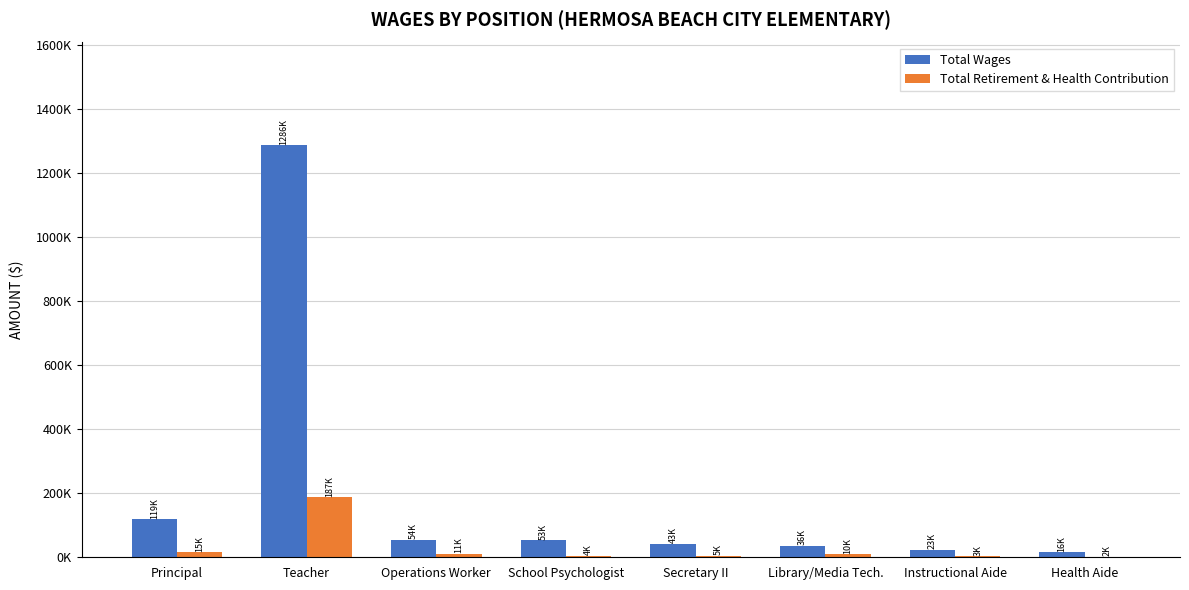

What is the greatest value displayed?

1285584